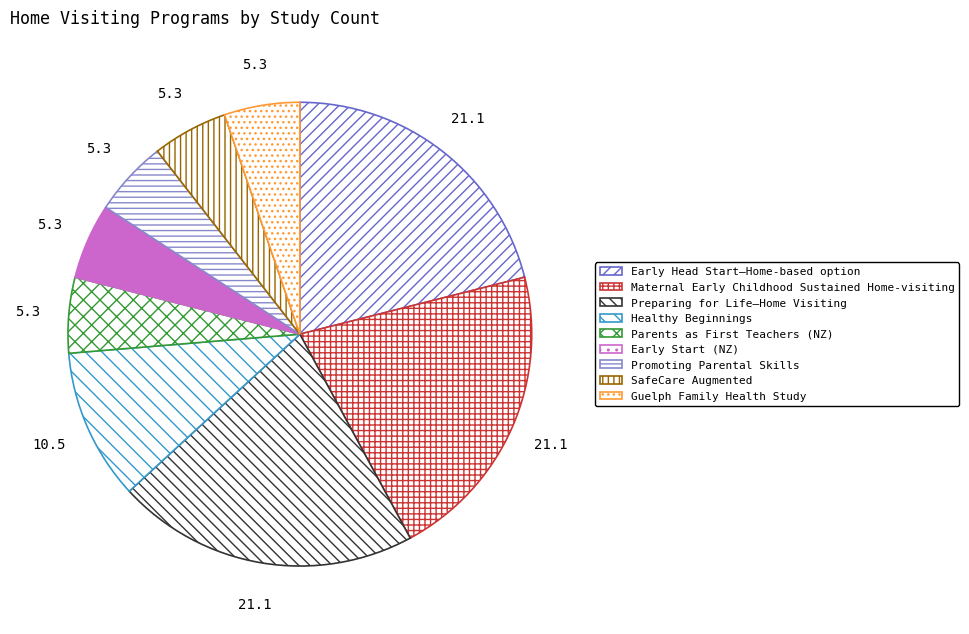

Is it true that Maternal Early Childhood Sustained Home-visiting is 14% of the pie?

False